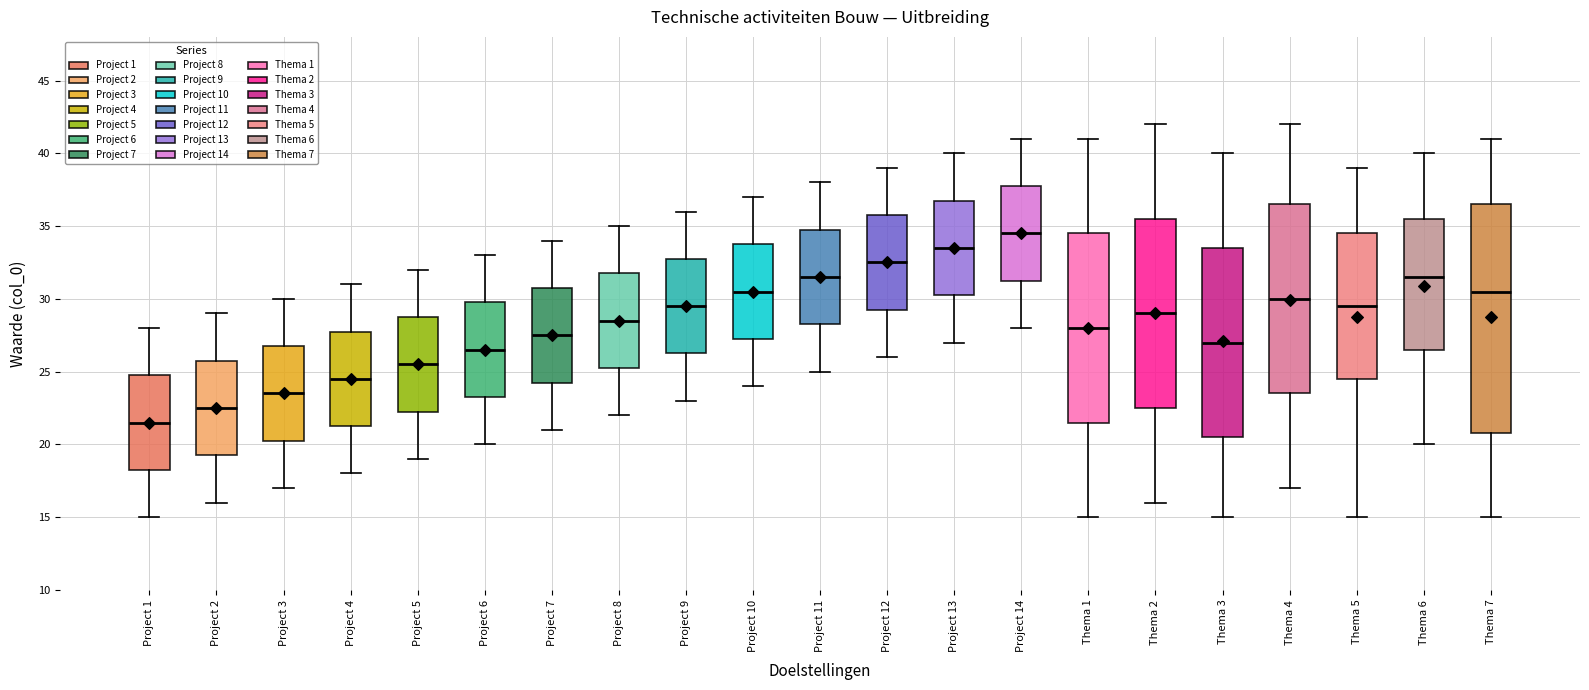

Reading left to right, read every box against the y-axis: the position of its median line, the range the box covers, and the ends of its whiskers. The values are not printed on the chart, so give them approximately, as read against the axis.

Project 1: median 21.5, box 18.5 to 25.0, whiskers 15.0 to 28.0
Project 2: median 22.5, box 19.5 to 26.0, whiskers 16.0 to 29.0
Project 3: median 23.5, box 20.5 to 27.0, whiskers 17.0 to 30.0
Project 4: median 24.5, box 21.5 to 28.0, whiskers 18.0 to 31.0
Project 5: median 25.5, box 22.5 to 29.0, whiskers 19.0 to 32.0
Project 6: median 26.5, box 23.5 to 30.0, whiskers 20.0 to 33.0
Project 7: median 27.5, box 24.5 to 31.0, whiskers 21.0 to 34.0
Project 8: median 28.5, box 25.5 to 32.0, whiskers 22.0 to 35.0
Project 9: median 29.5, box 26.5 to 33.0, whiskers 23.0 to 36.0
Project 10: median 30.5, box 27.5 to 34.0, whiskers 24.0 to 37.0
Project 11: median 31.5, box 28.5 to 35.0, whiskers 25.0 to 38.0
Project 12: median 32.5, box 29.5 to 36.0, whiskers 26.0 to 39.0
Project 13: median 33.5, box 30.5 to 37.0, whiskers 27.0 to 40.0
Project 14: median 34.5, box 31.5 to 38.0, whiskers 28.0 to 41.0
Thema 1: median 28.0, box 21.5 to 34.5, whiskers 15.0 to 41.0
Thema 2: median 29.0, box 22.5 to 35.5, whiskers 16.0 to 42.0
Thema 3: median 27.0, box 20.5 to 33.5, whiskers 15.0 to 40.0
Thema 4: median 30.0, box 23.5 to 36.5, whiskers 17.0 to 42.0
Thema 5: median 29.5, box 24.5 to 34.5, whiskers 15.0 to 39.0
Thema 6: median 31.5, box 26.5 to 35.5, whiskers 20.0 to 40.0
Thema 7: median 30.5, box 21.0 to 36.5, whiskers 15.0 to 41.0